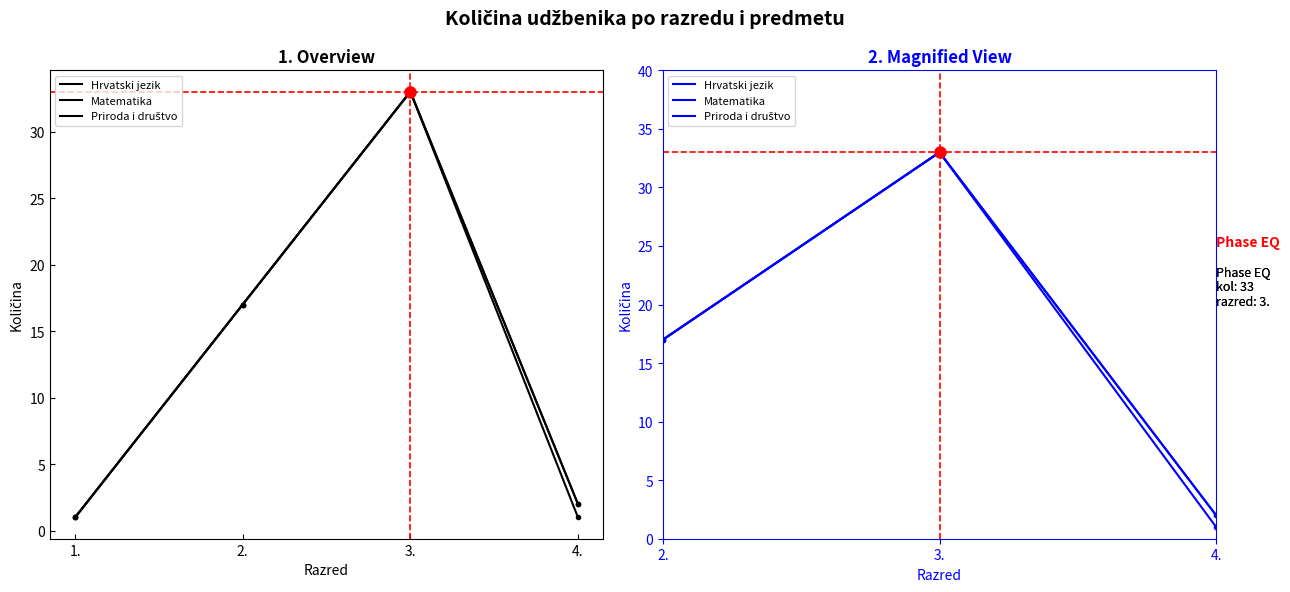

What is the total value across all series at 4.?

5